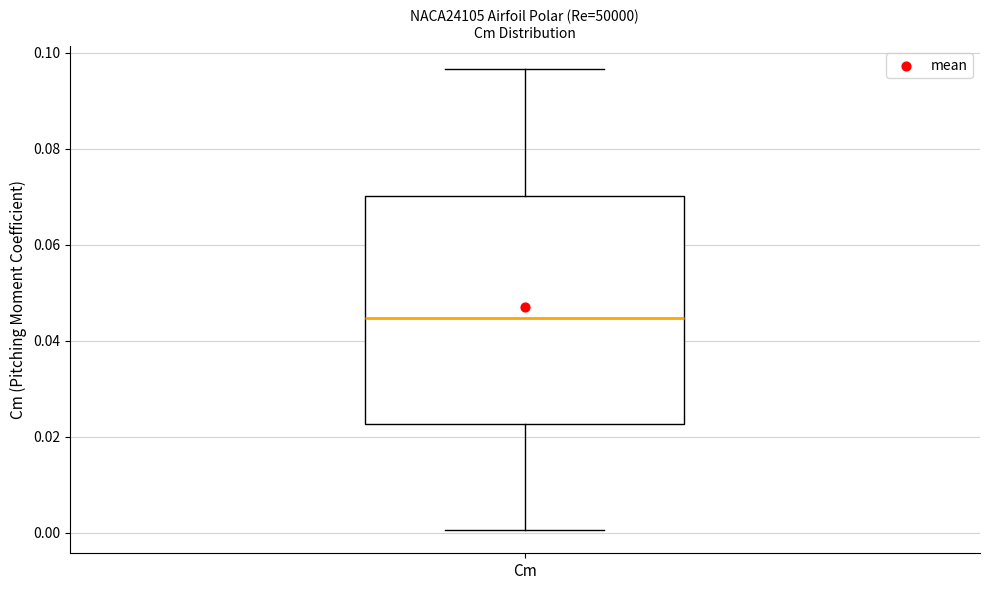

Transcribe this box plot: give where the median line is, the range the box spans, and where the two whiskers end, as read against the y-axis. The values are not printed on the chart, so give them approximately, as read against the axis.

median 0.044, box 0.022 to 0.070, whiskers 0.000 to 0.096